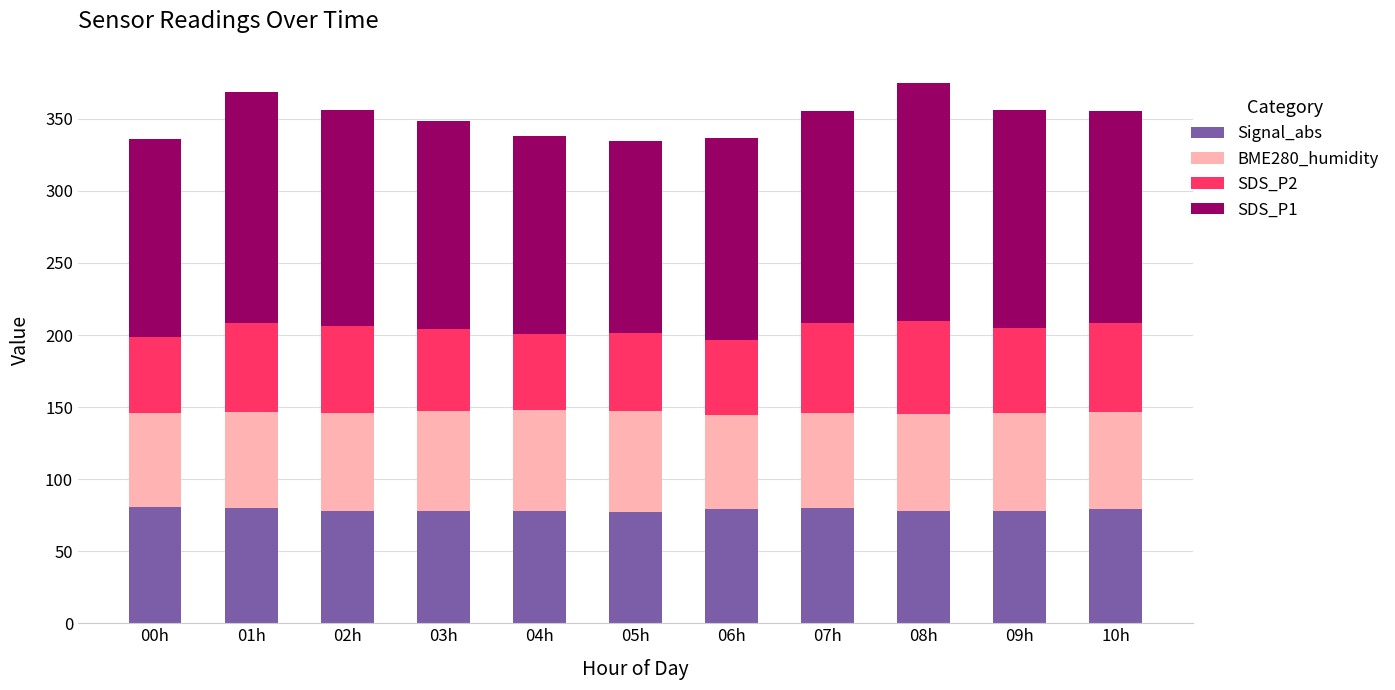

What is the minimum value for Signal_abs?

77.0